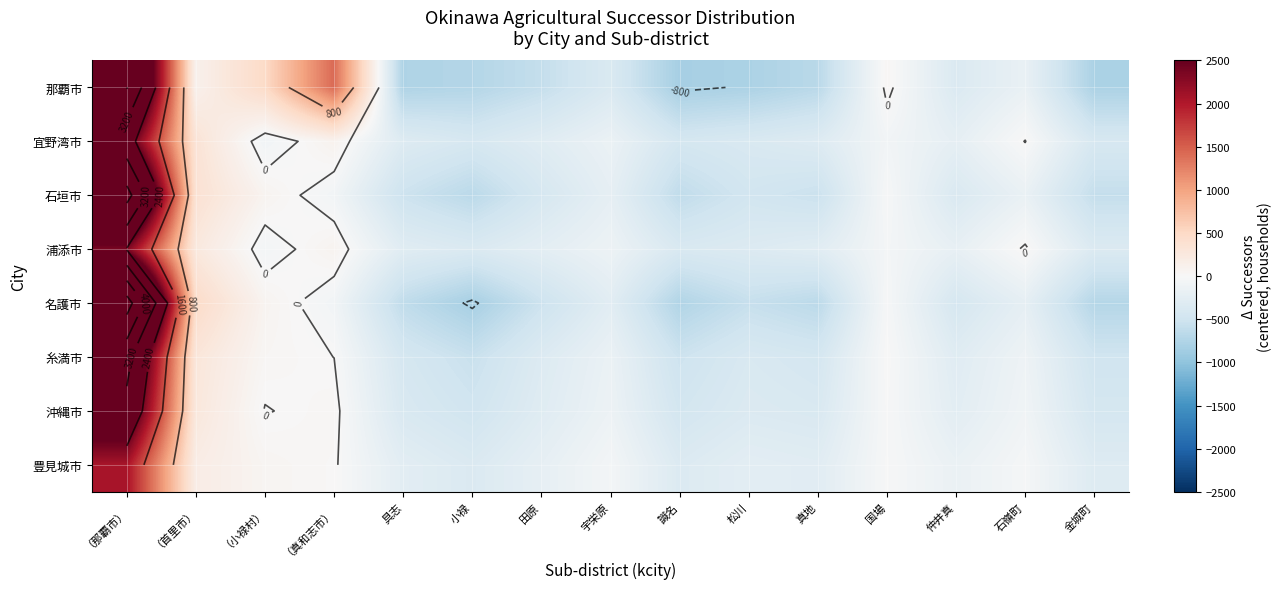

What is the total value across all series at 宇栄原?

-1512.5